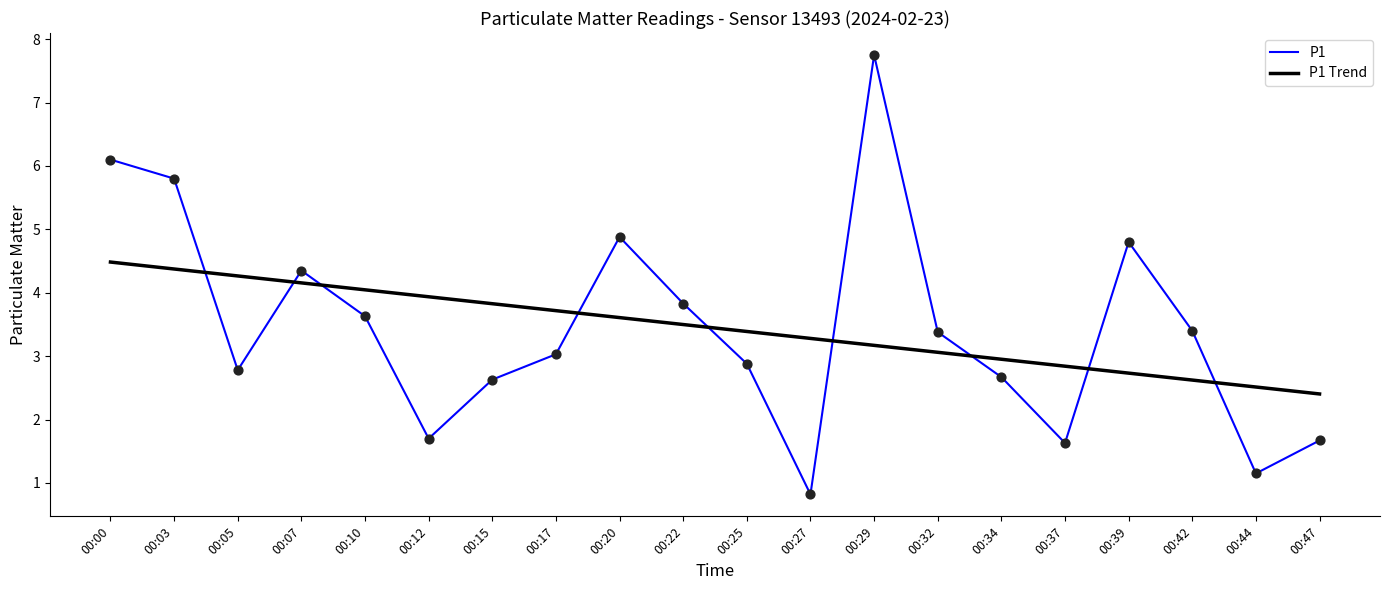

What is the difference between the highest and lowest values at 00:12?

2.2